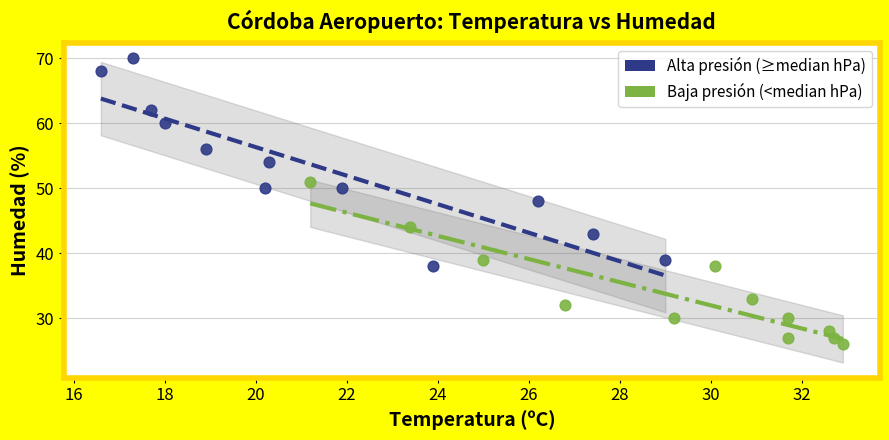

What are all the series names shown in the legend?

Alta presión (≥median hPa), Baja presión (<median hPa)